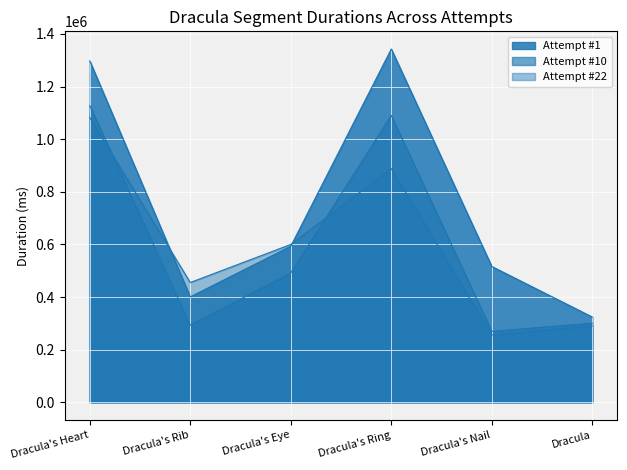

List the series in order of their peak value, lowest first.

Attempt #22, Attempt #10, Attempt #1